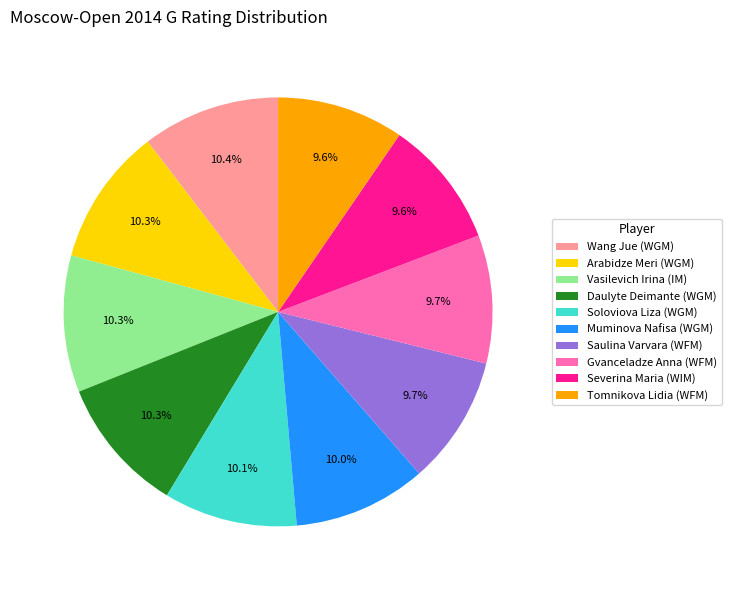

To the nearest percent, what portion does Saulina Varvara (WFM) represent?

10%